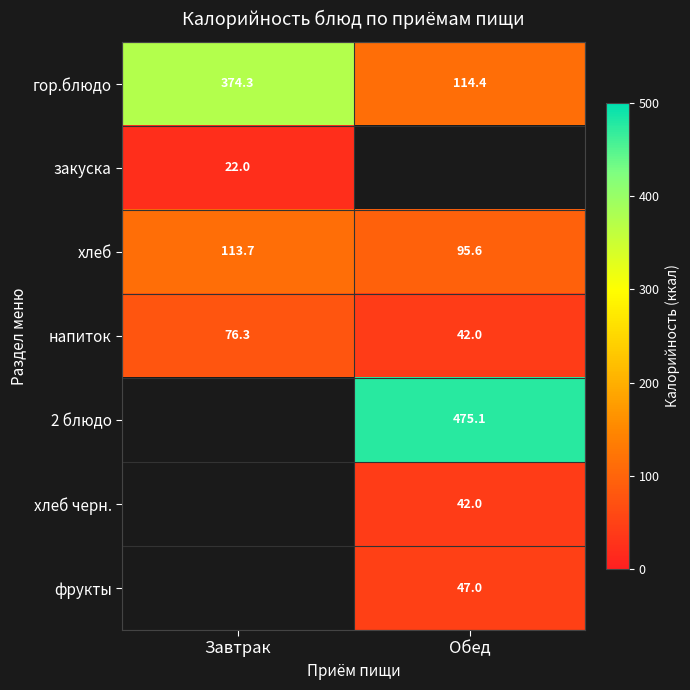

Where does the гор.блюдо series first go above 374?

Завтрак